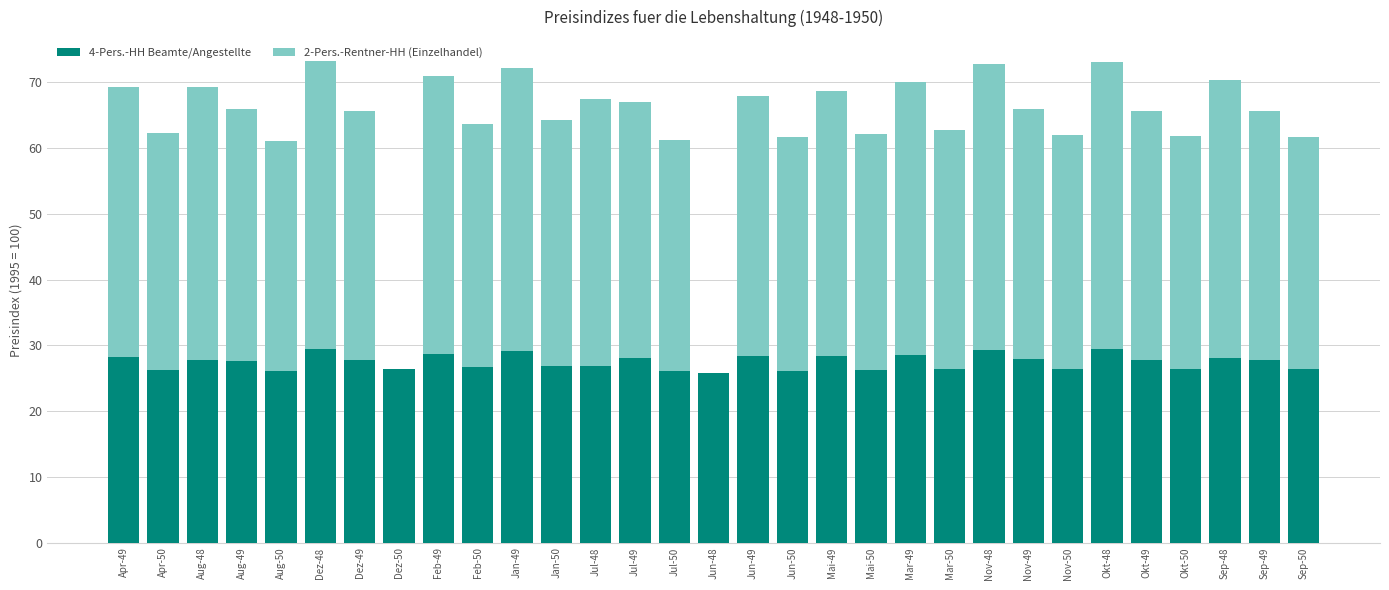

What is the total value across all series at Mar-49?

70.1